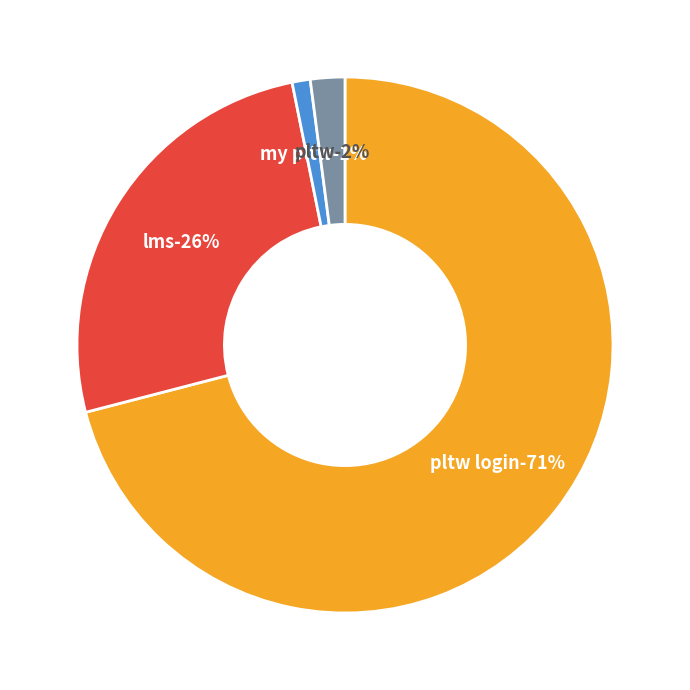

How many slices are in this pie chart?

4